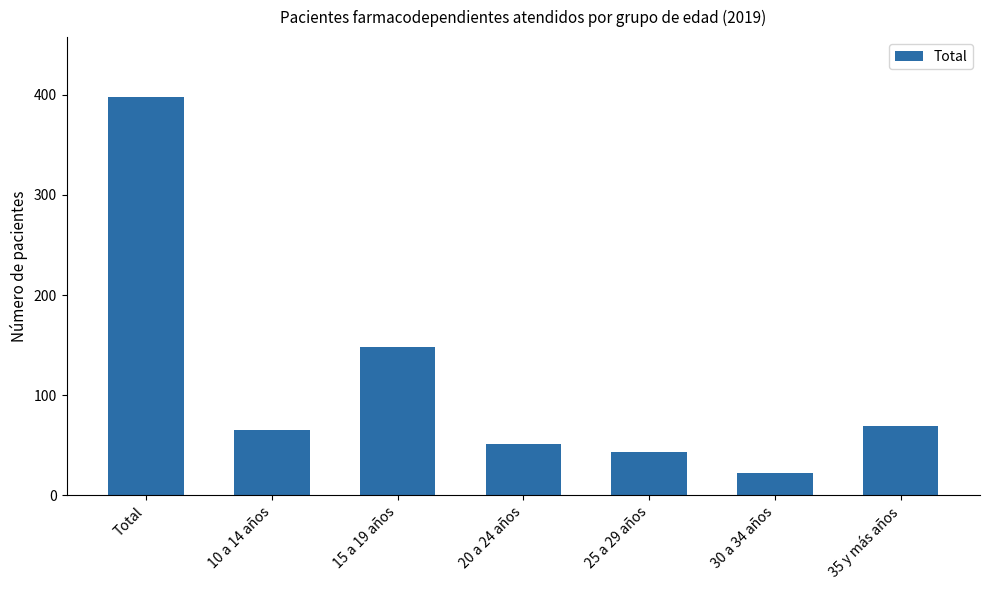

Count the number of categories in the chart.

7